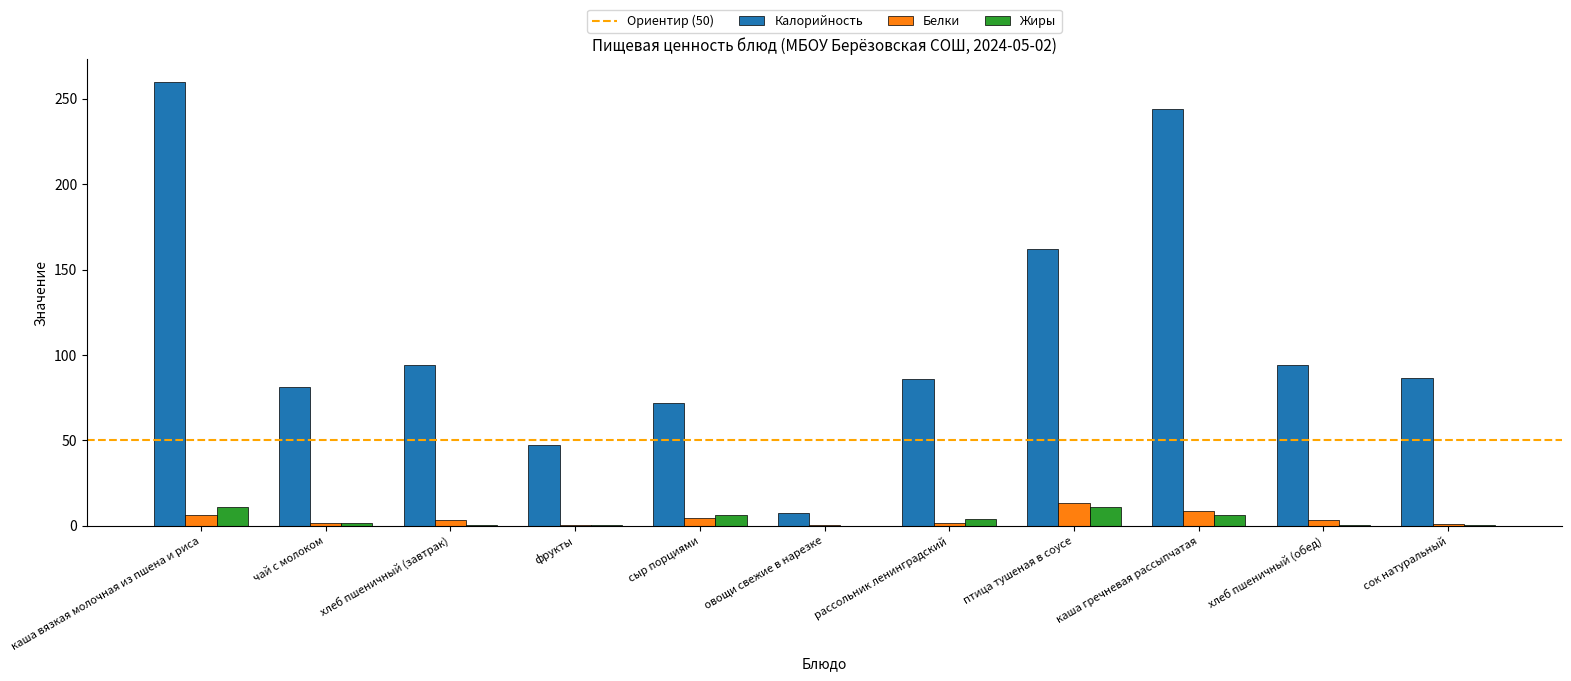

What is the approximate value of Жиры at сок натуральный?

0.2